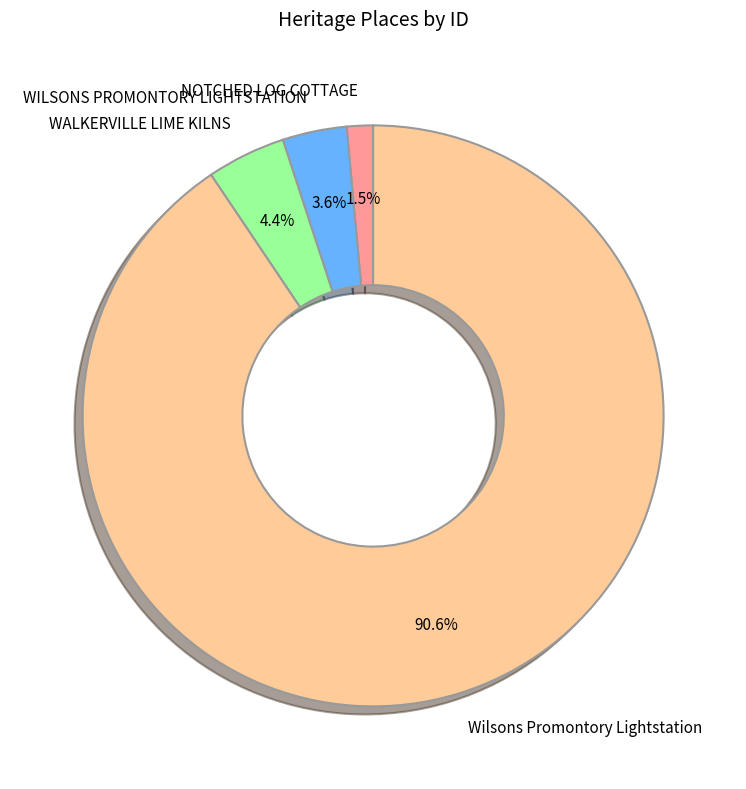

What is the ratio of the value at WALKERVILLE LIME KILNS to the value at WILSONS PROMONTORY LIGHTSTATION?

1.2